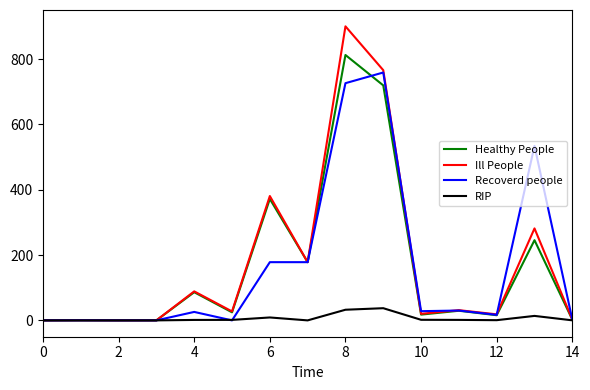

Rank the series by their maximum value, from highest to lowest.

Ill People, Healthy People, Recoverd people, RIP